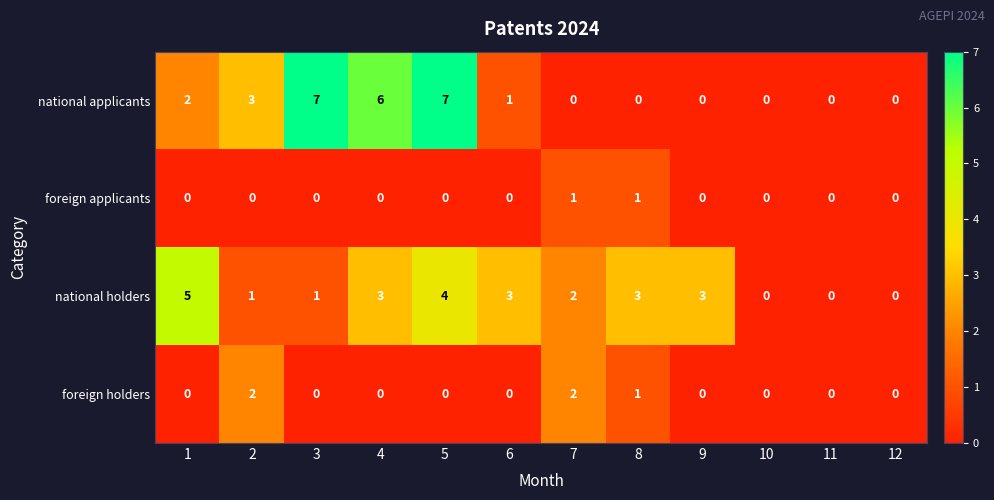

At which category is the sum across all series the highest?

5